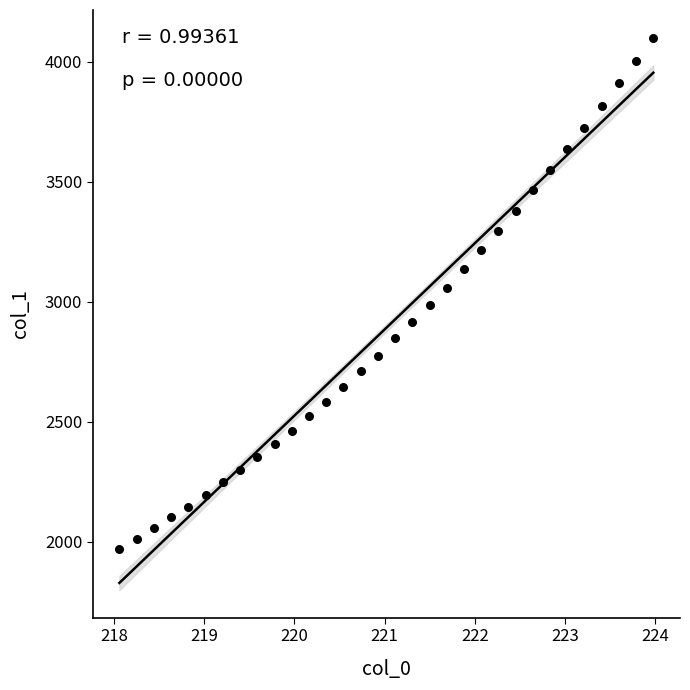

What is the range of Y values (max minus min)?

2128.8